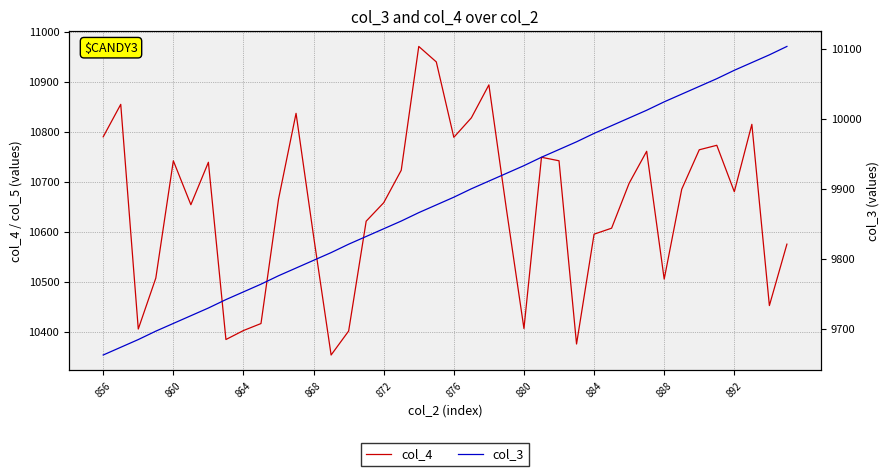

What is the lowest value of the col_4 series?

10353